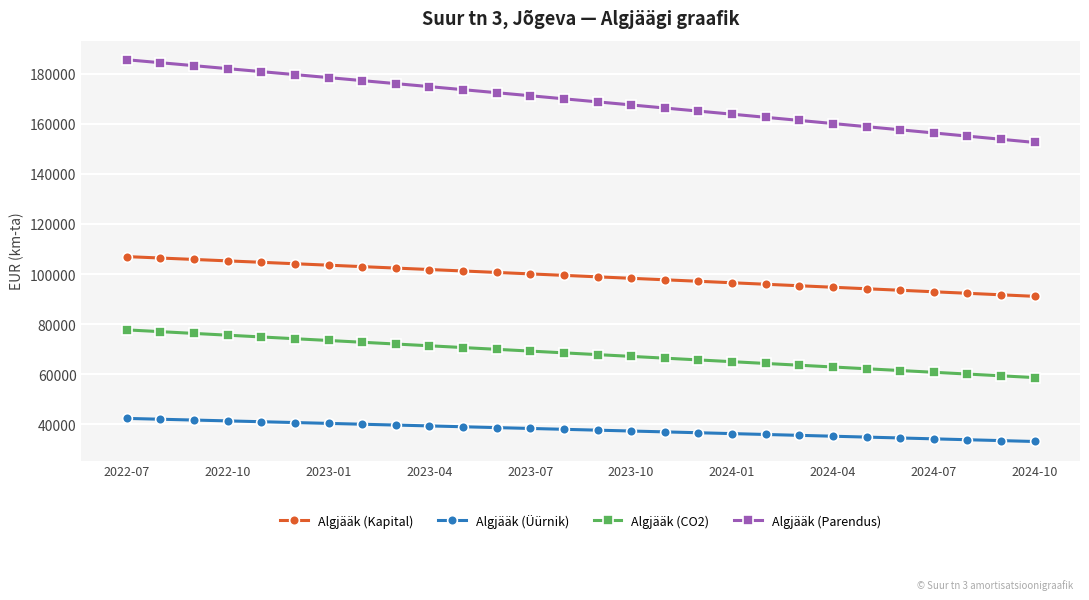

What is the value of the Algjääk (CO2) point at the 28th from the left?

58602.4